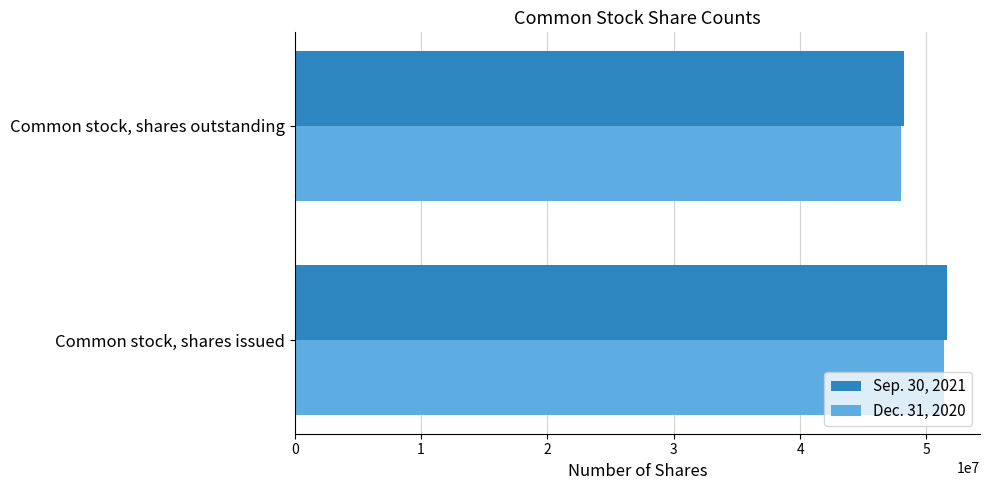

What is the difference between the maximum and minimum values in the Dec. 31, 2020 series?

3412378